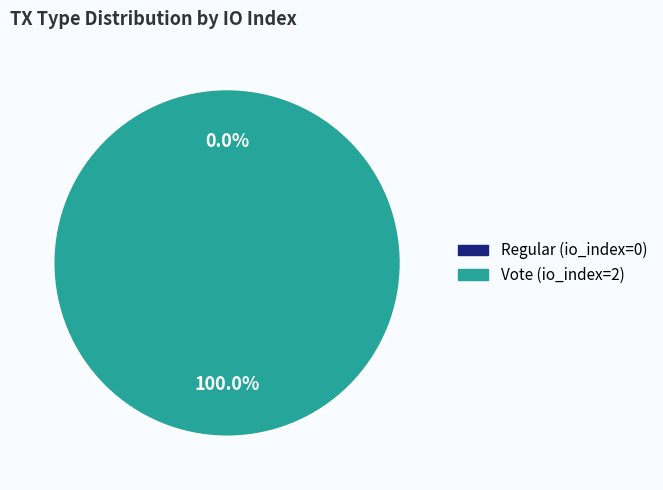

To the nearest percent, what percentage of the pie is Vote?

100%